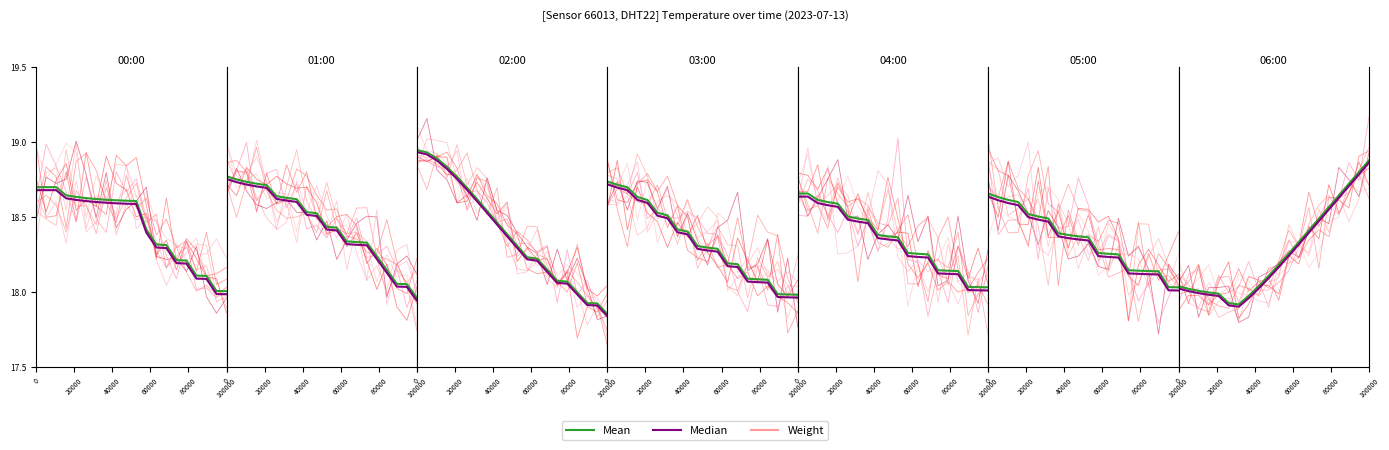

What is the difference between the maximum and minimum values in the Weight series?

1.1